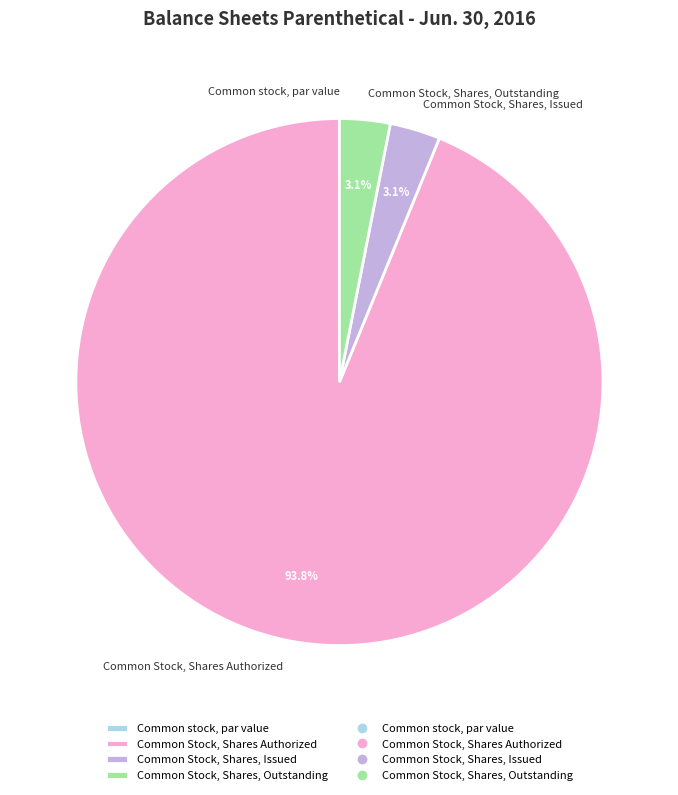

Which has a higher value, Common Stock, Shares Authorized or Common Stock, Shares, Issued?

Common Stock, Shares Authorized